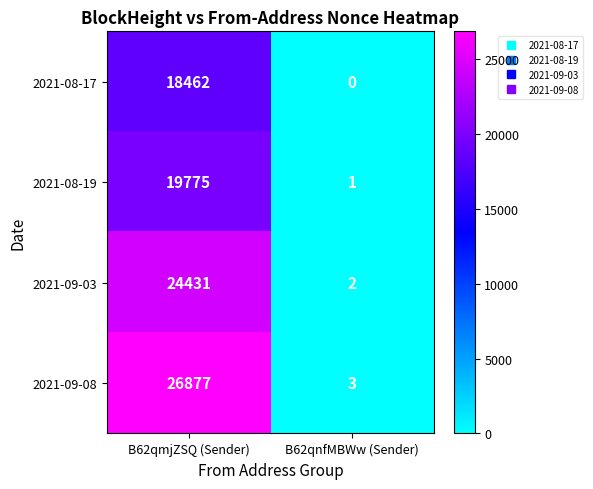

True or false: 2021-08-17 has a value of 26755 at B62qmjZSQ (Sender).

False